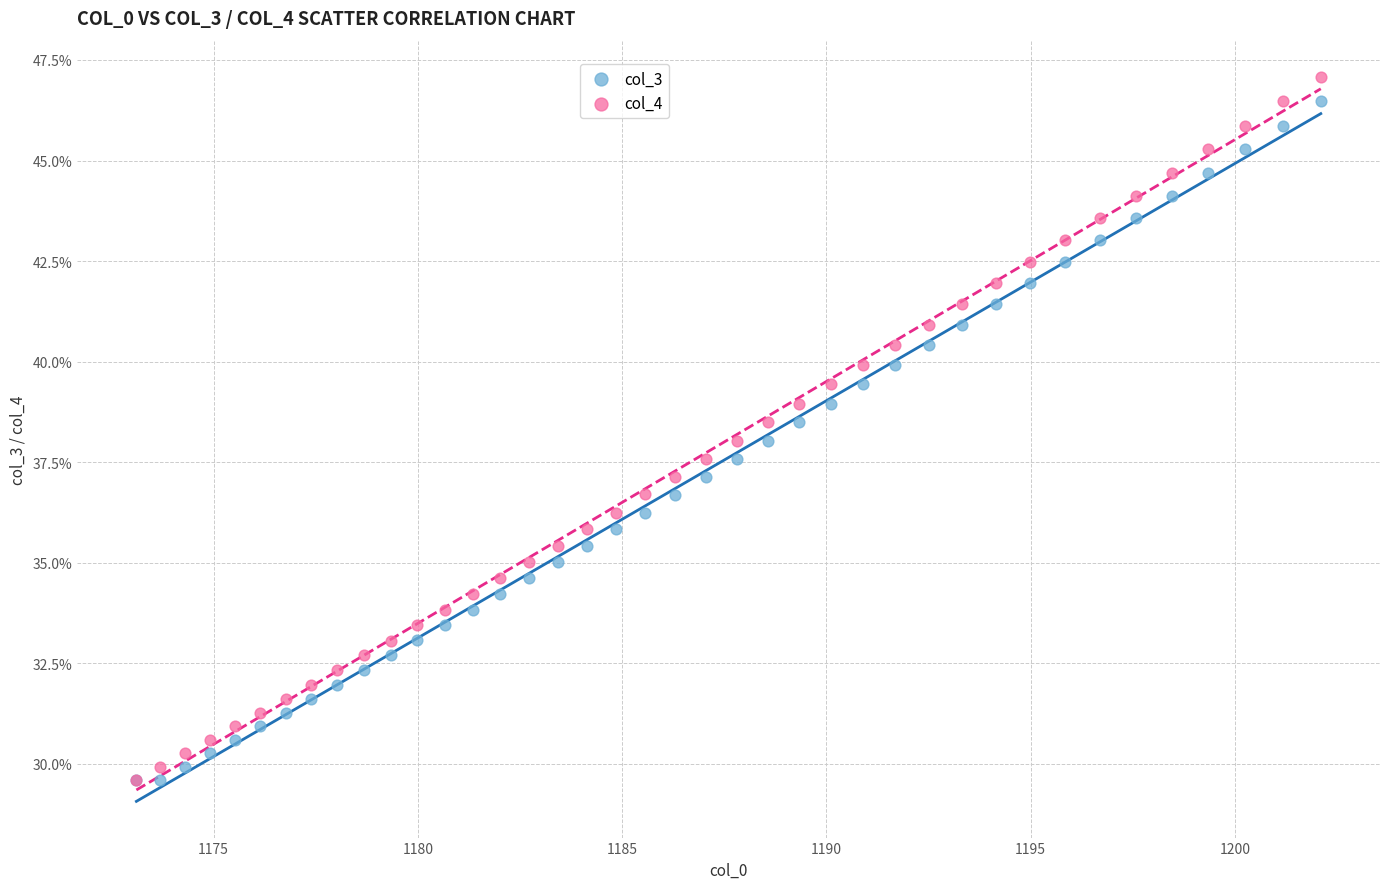

What are all the series names shown in the legend?

col_3, col_4